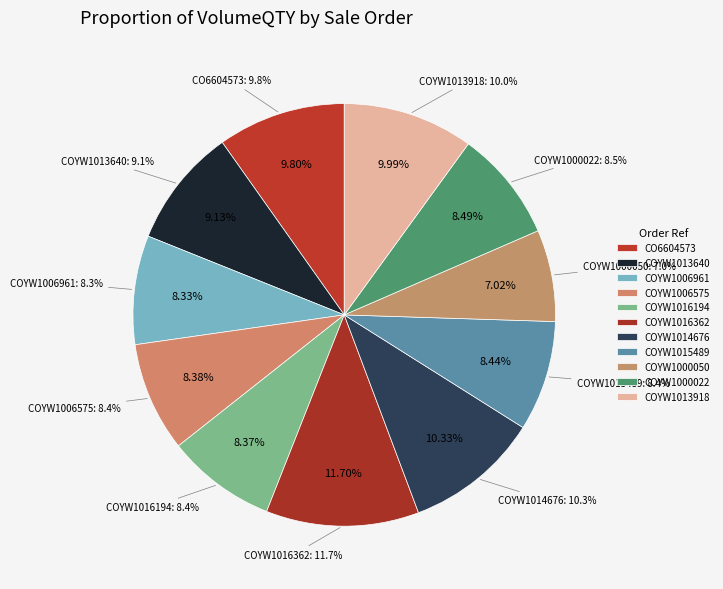

Which slice is the smallest?

COYW1000050